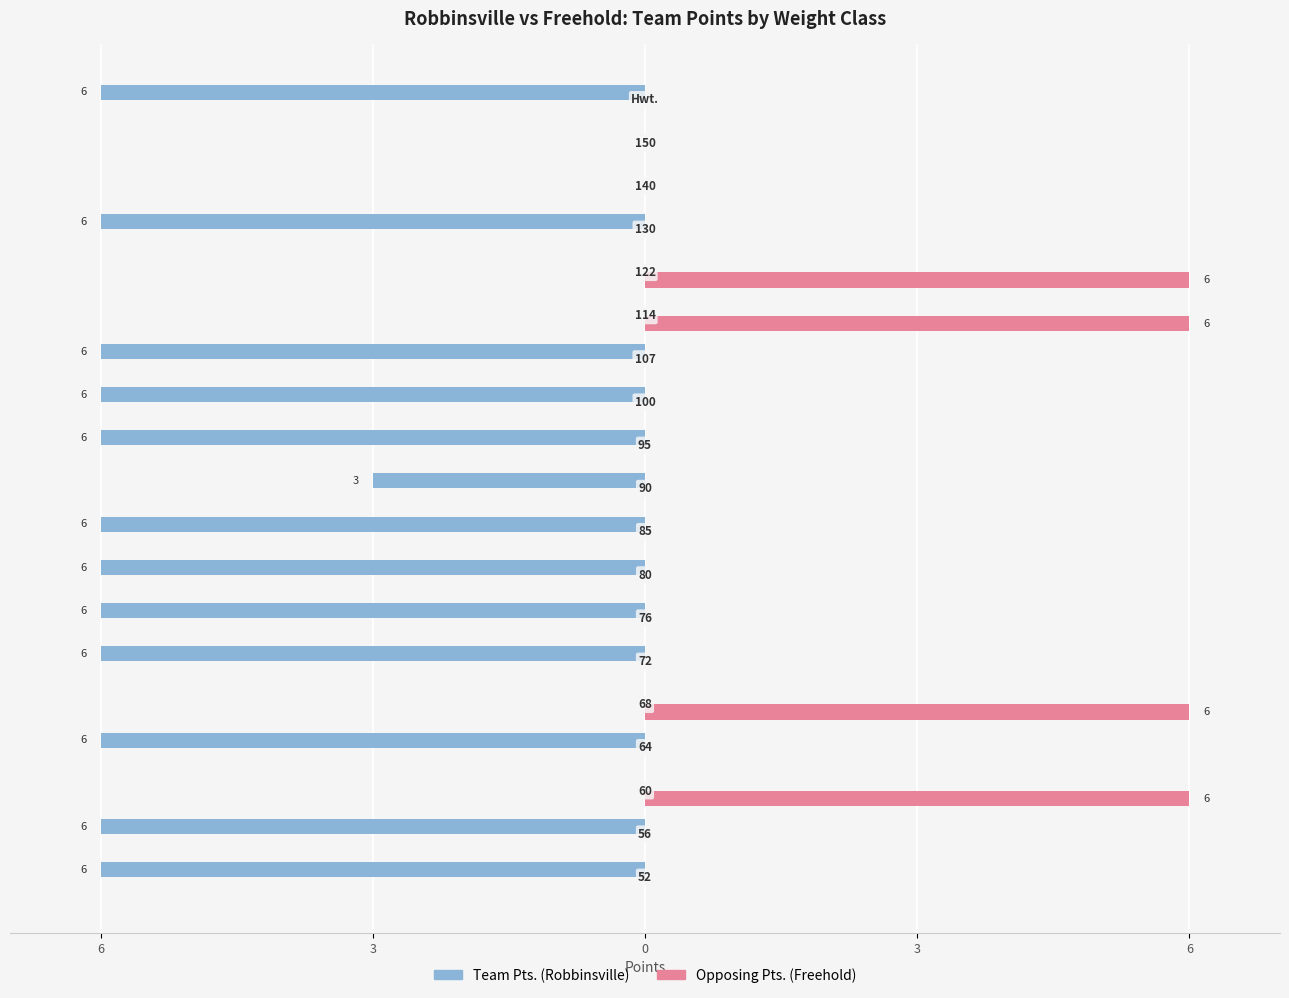

What is the label of the 13th bar from the right?

6